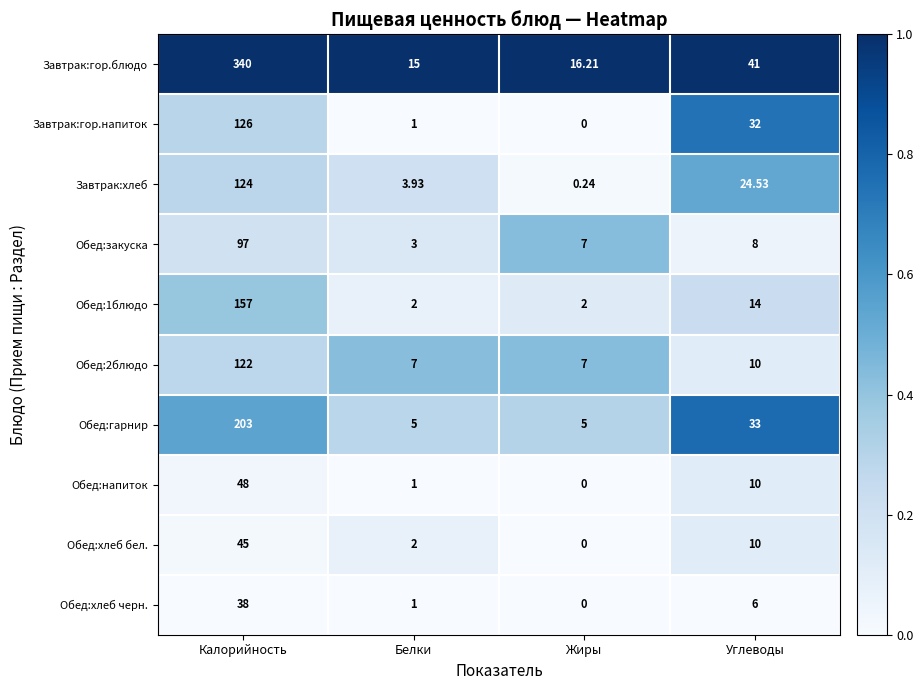

Between Калорийность and Углеводы, which series saw the biggest shift?

Завтрак:гор.блюдо